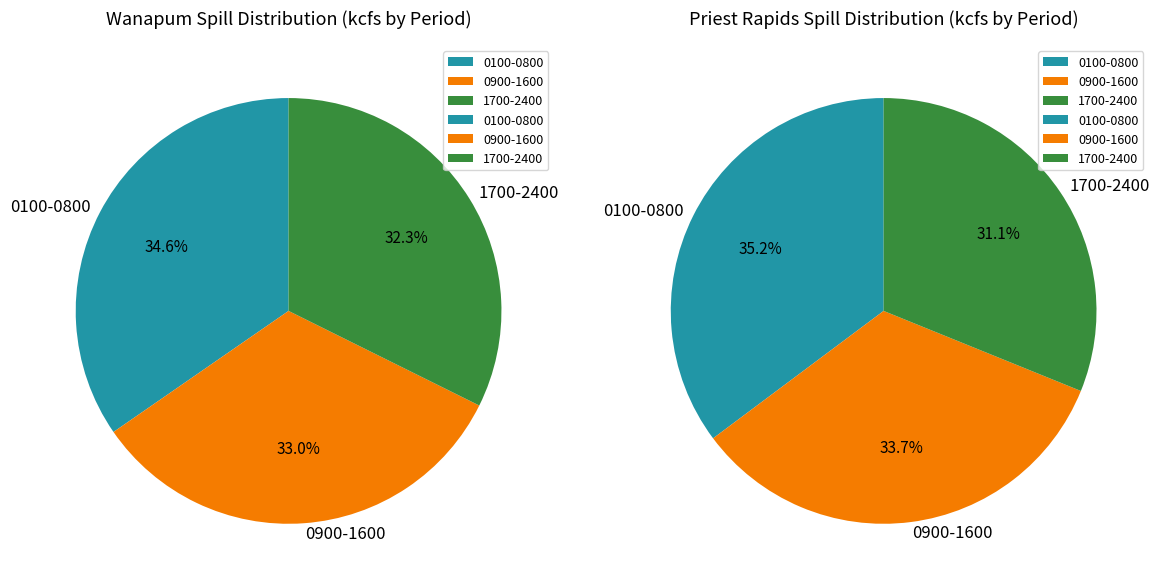

Is there a majority slice in this chart?

No